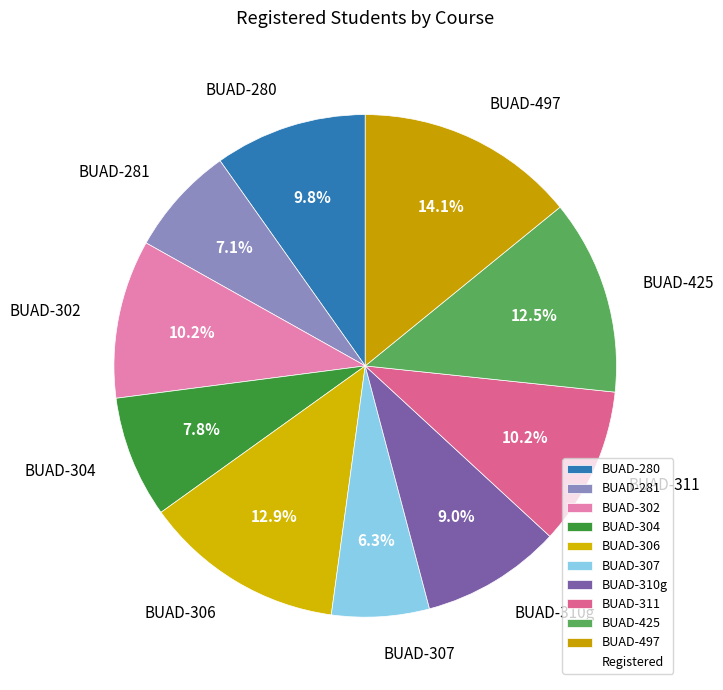

Is BUAD-281 the majority of the pie?

No